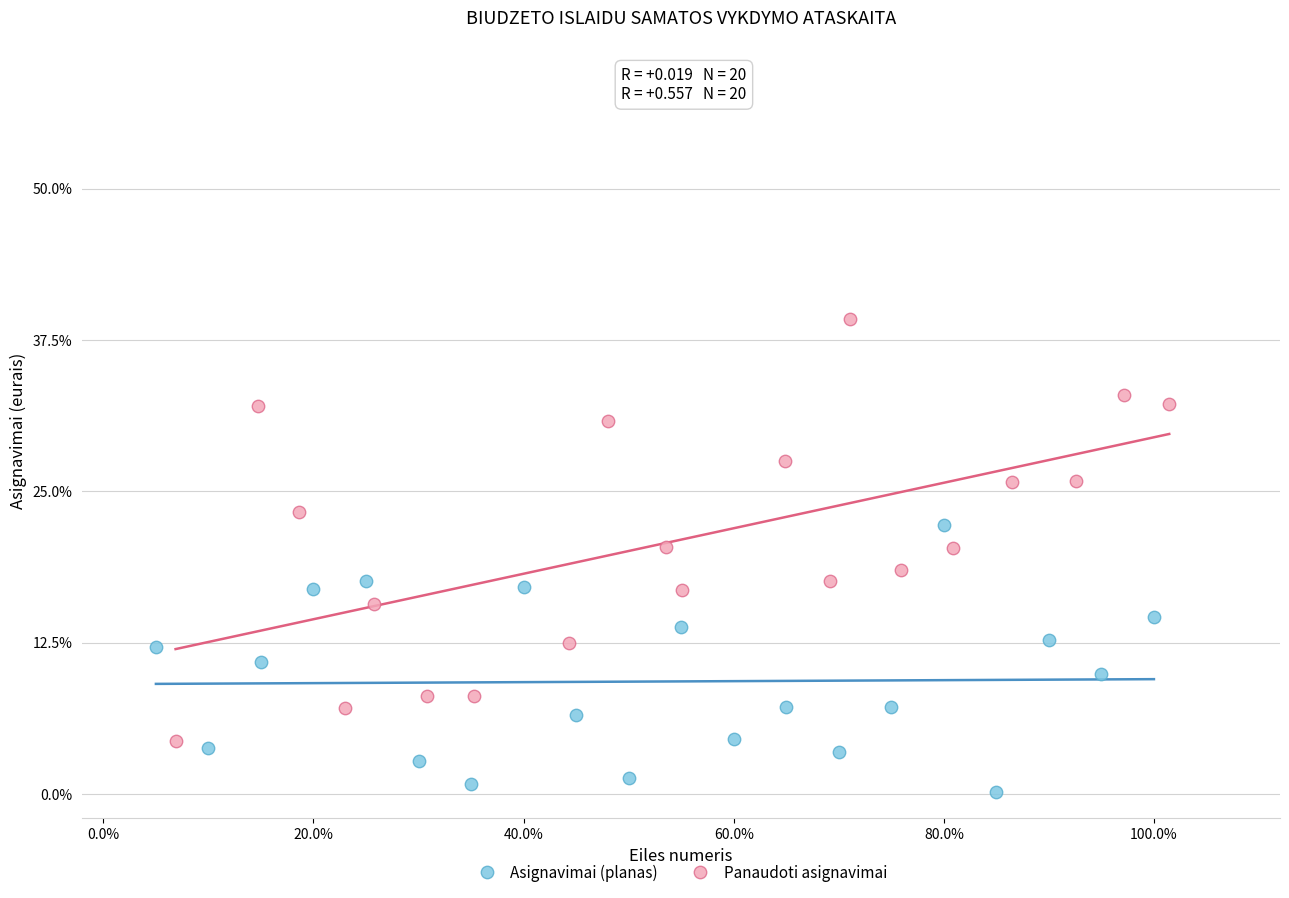

Which series has the widest spread of Y values?

Panaudoti asignavimai